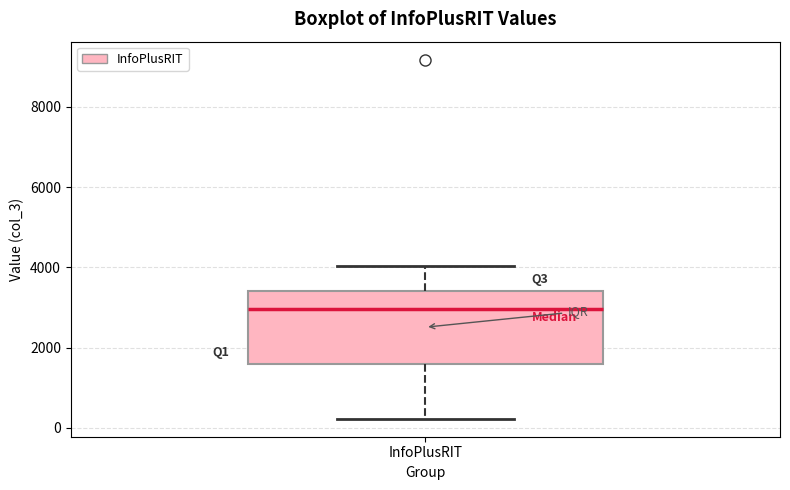

Transcribe this box plot: give where the median line is, the range the box spans, and where the two whiskers end, as read against the y-axis. The values are not printed on the chart, so give them approximately, as read against the axis.

median 3000, box 1600 to 3400, whiskers 200 to 4000